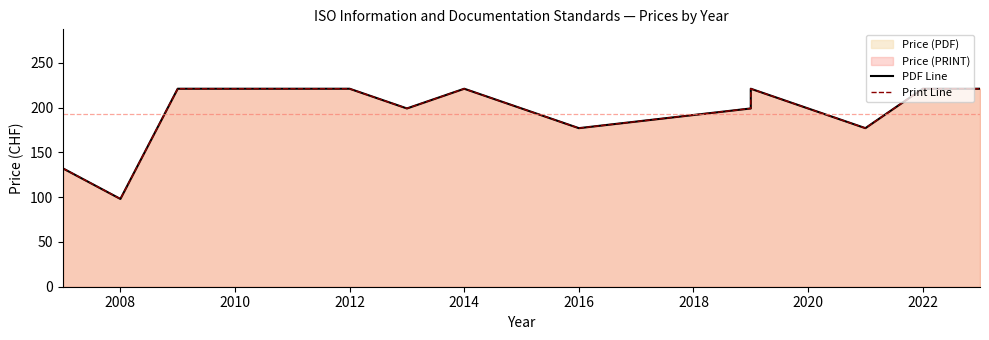

How many lines are shown in the chart?

2